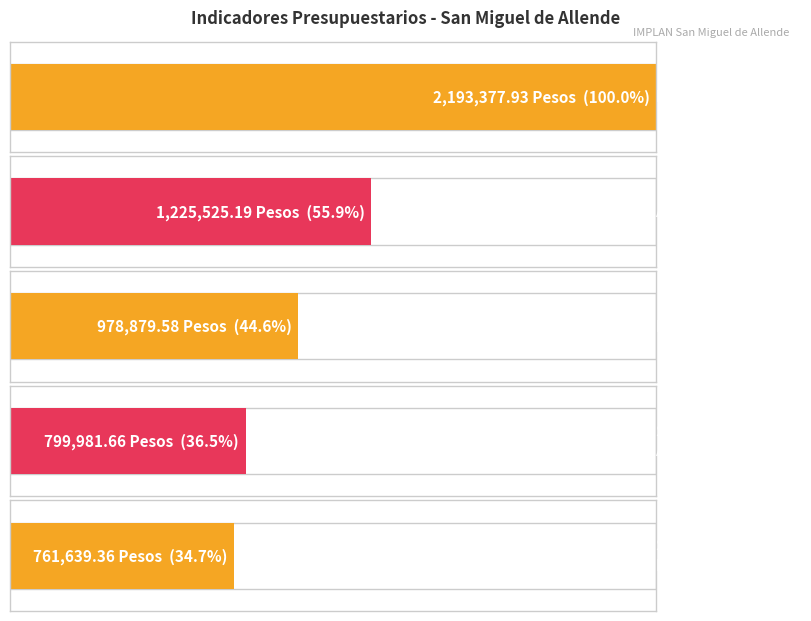

What is the value of the Ejercido bar at the 2nd from the left?

978879.6